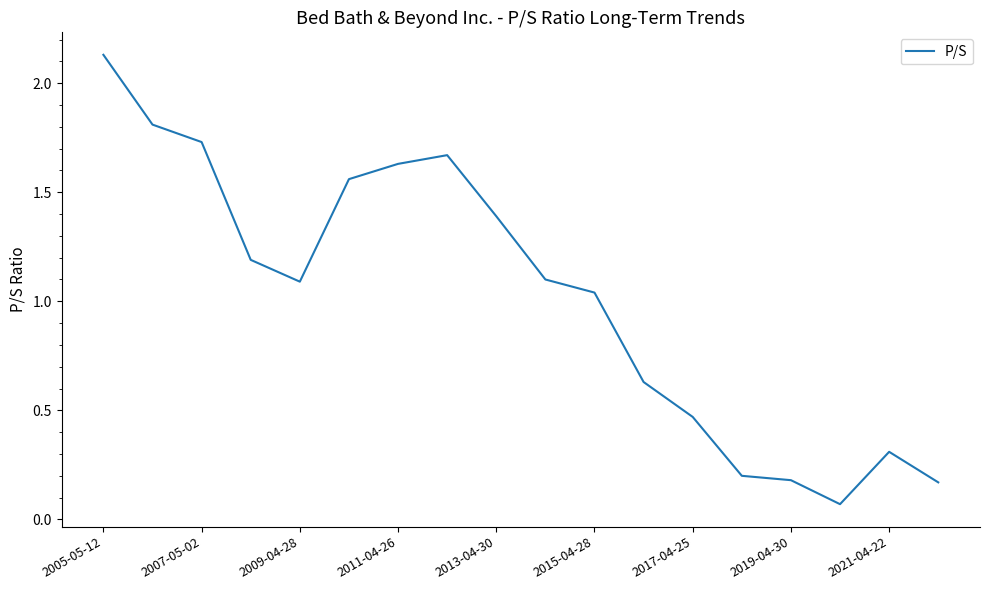

How many lines are shown in the chart?

1